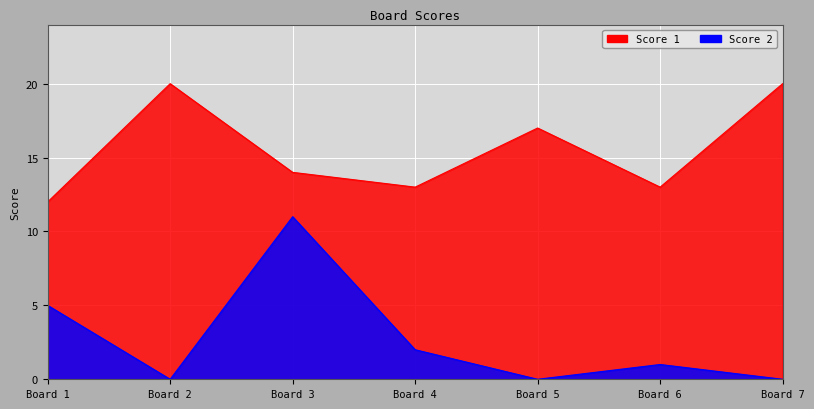

True or false: Score 1 and Score 2 cross at least once.

False